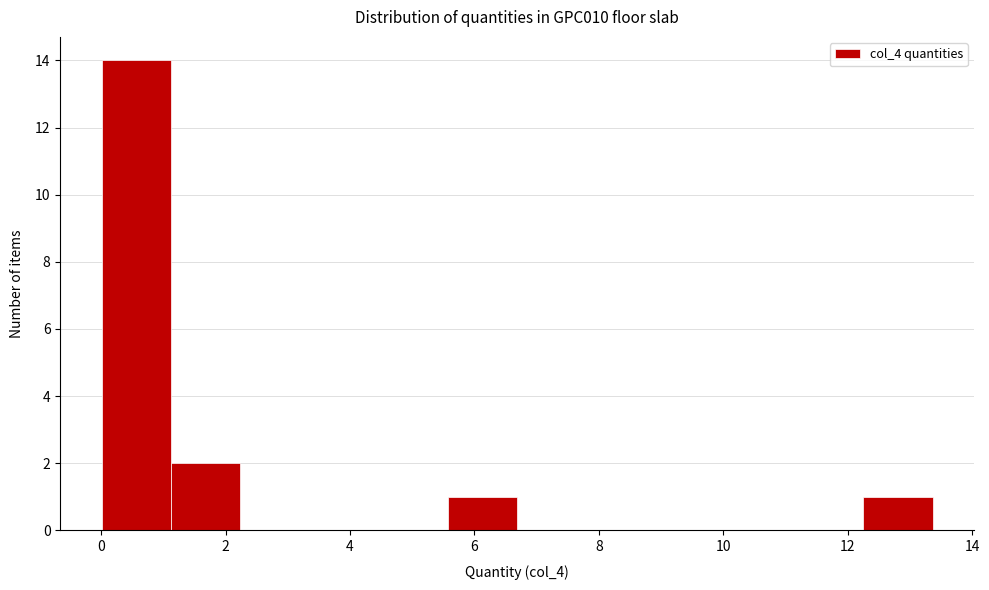

Reading left to right, transcribe this chart: for each bar, give the range it covers on the x-axis and its height. Neither the bar edges nor the heights are printed on the chart, so give them approximately, as read against the axes.

0.0 to 1.2: 14
1.2 to 2.2: 2
2.2 to 3.4: 0
3.4 to 4.4: 0
4.4 to 5.6: 0
5.6 to 6.6: 1
6.6 to 7.8: 0
7.8 to 9.0: 0
9.0 to 10.0: 0
10.0 to 11.2: 0
11.2 to 12.2: 0
12.2 to 13.4: 1